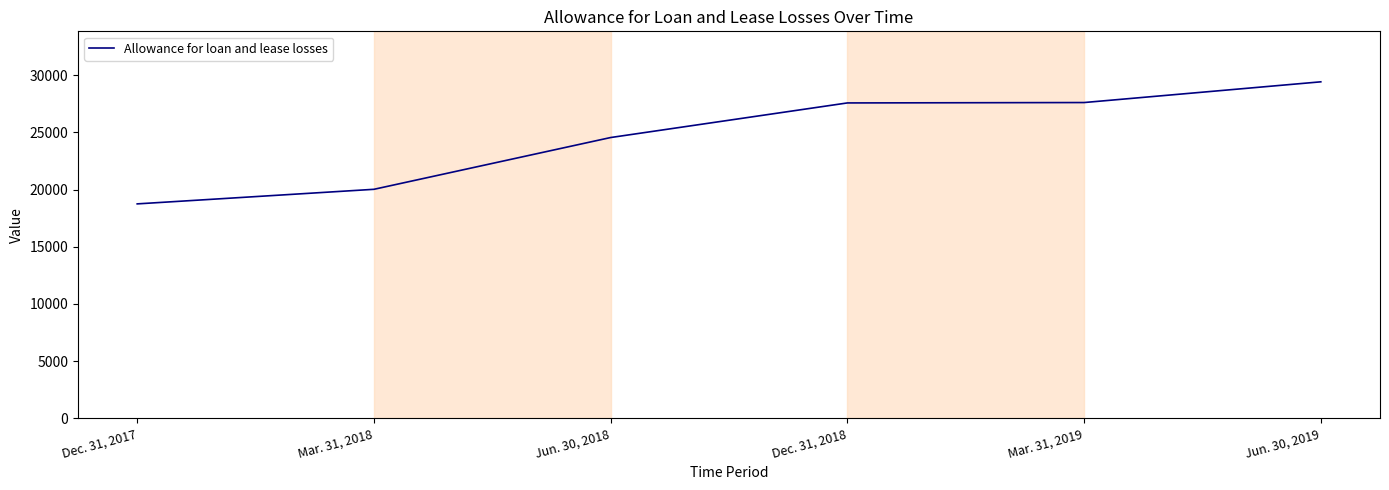

Between Jun. 30, 2019 and Dec. 31, 2018, which is larger?

Jun. 30, 2019